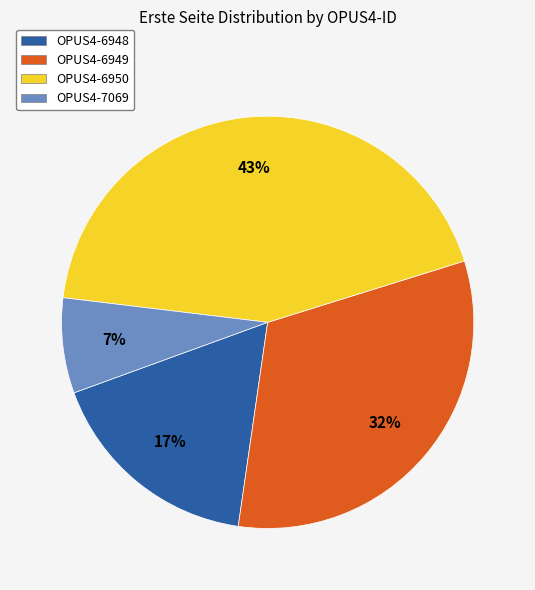

Rank the categories by value from highest to lowest.

OPUS4-6950, OPUS4-6949, OPUS4-6948, OPUS4-7069